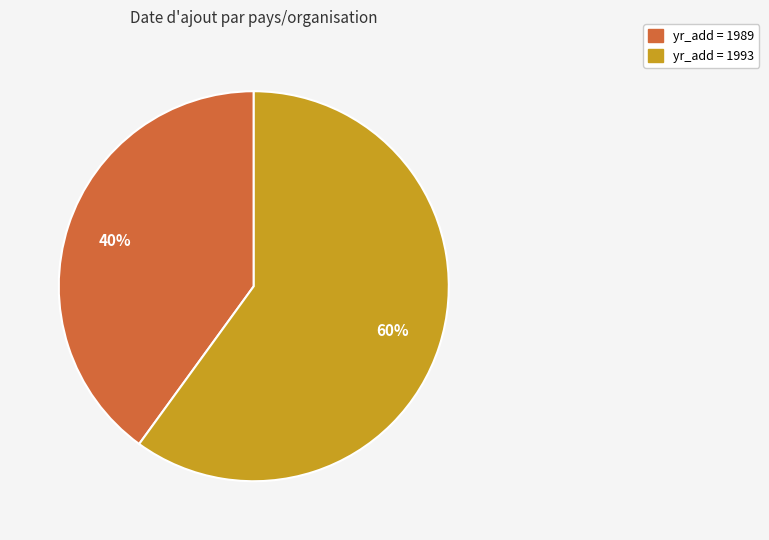

To the nearest percent, what is the average slice percentage?

50%